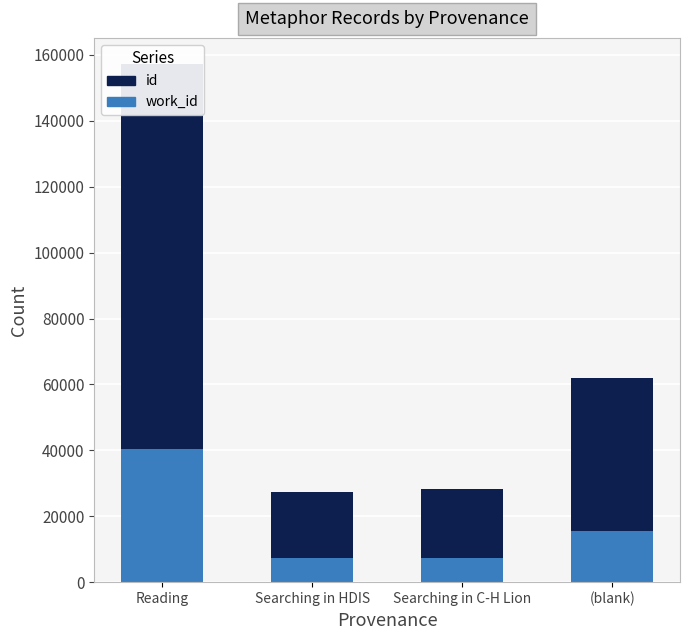

What is the average value of the id series?

51042